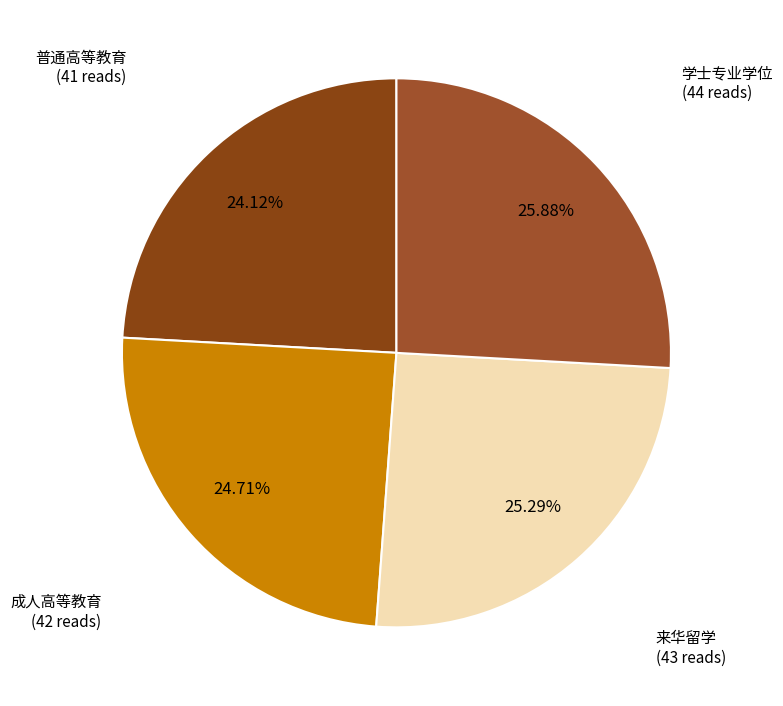

The 来华留学 slice represents 36% of the pie. True or false?

False